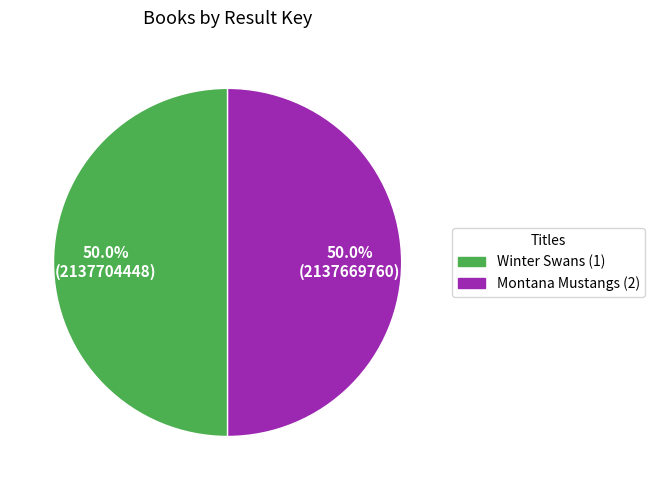

Do Montana Mustangs (2) and Winter Swans (1) together represent more than half of the pie?

Yes